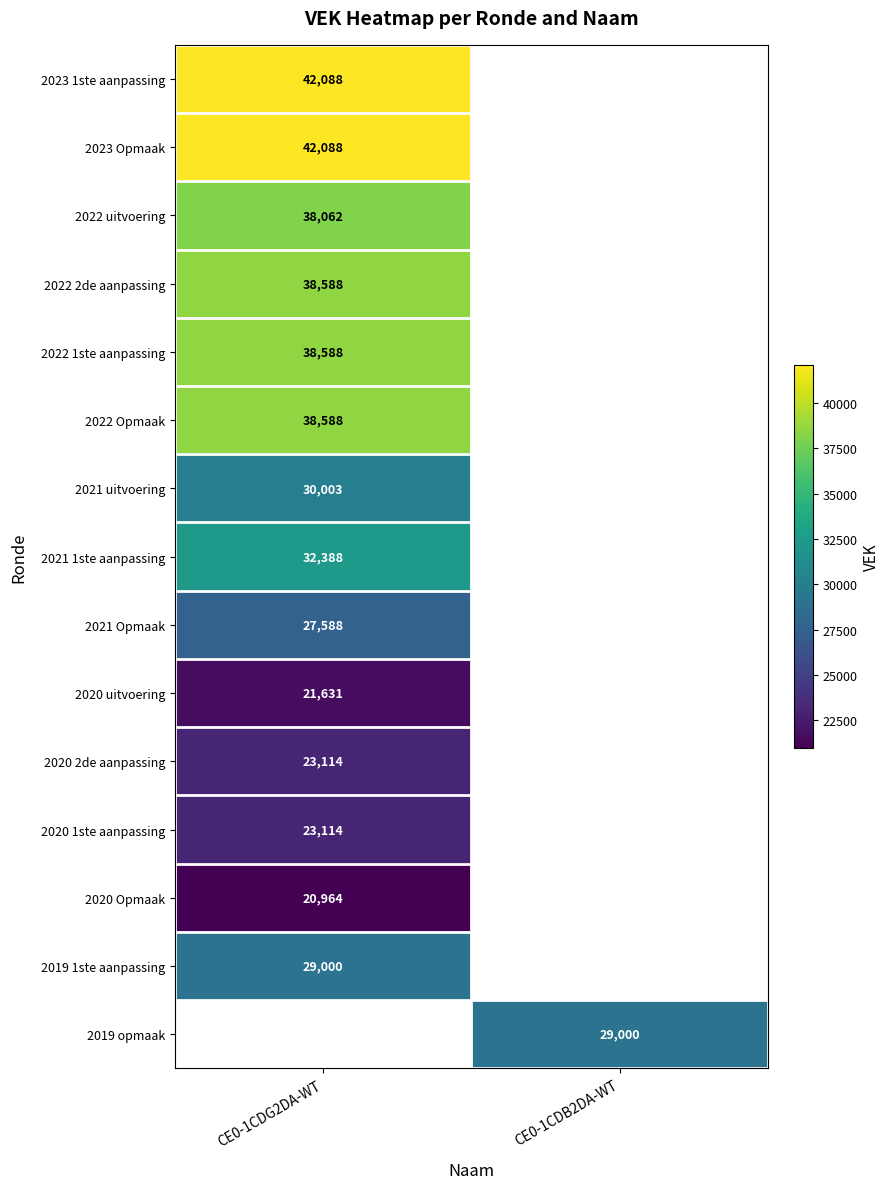

Is the value of 2021 uitvoering at CE0-1CDG2DA-WT greater than the value of 2022 1ste aanpassing at CE0-1CDB2DA-WT?

No